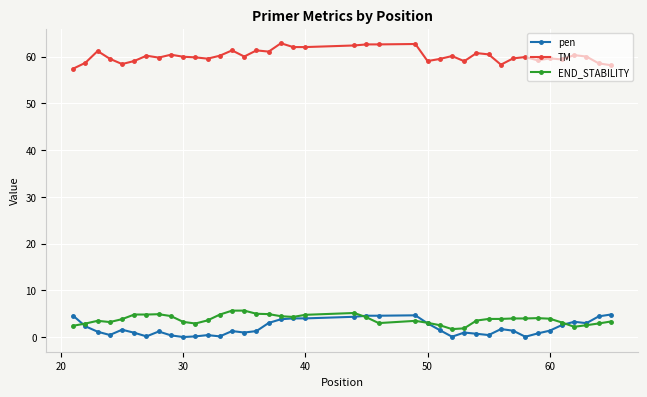

True or false: pen has more than 1 interior local peaks.

True